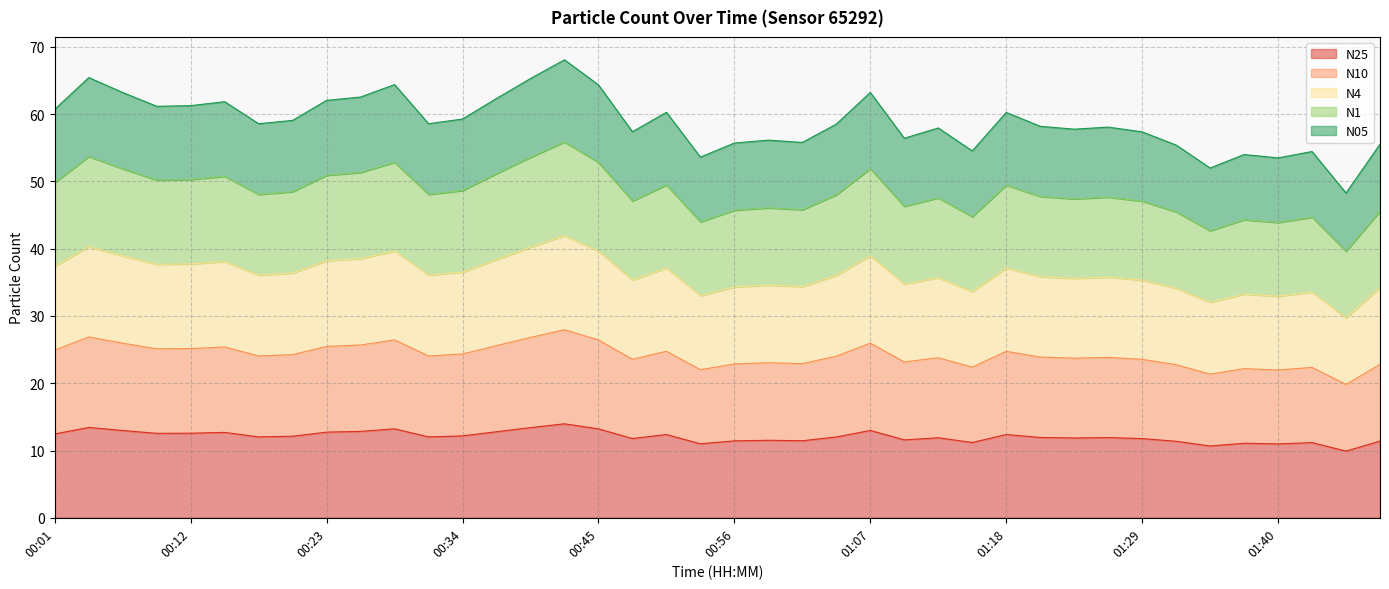

What is the label of the 40th point from the left?

01:48